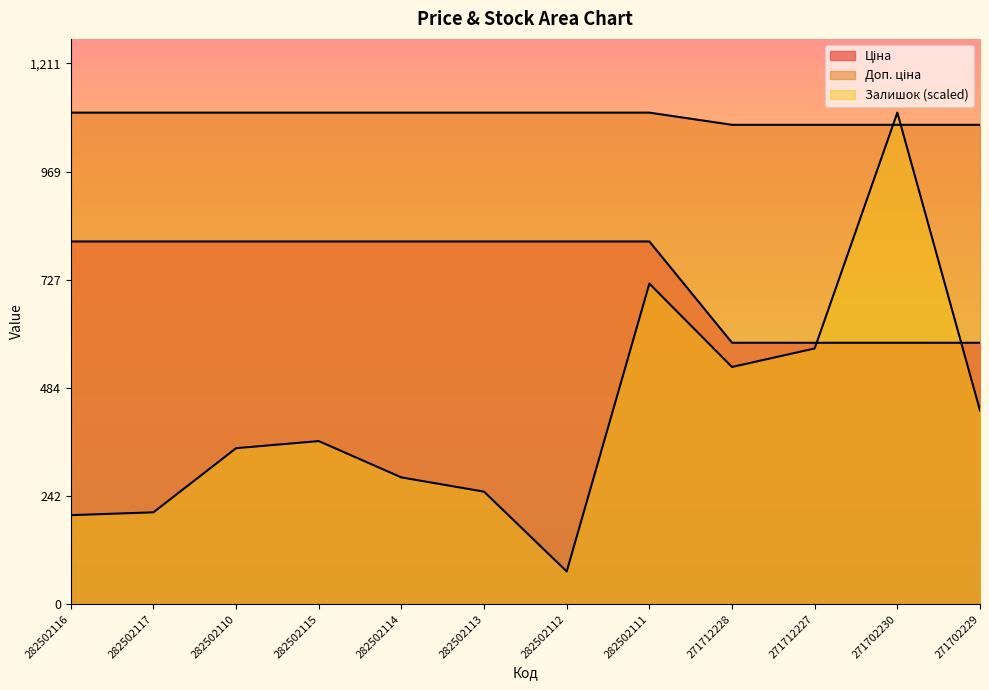

List the series in order of their overall mean, highest first.

Доп. ціна, Ціна, Залишок